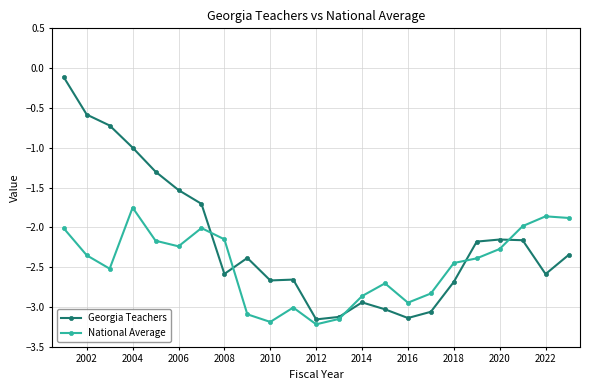

List the series in order of their overall mean, highest first.

Georgia Teachers, National Average